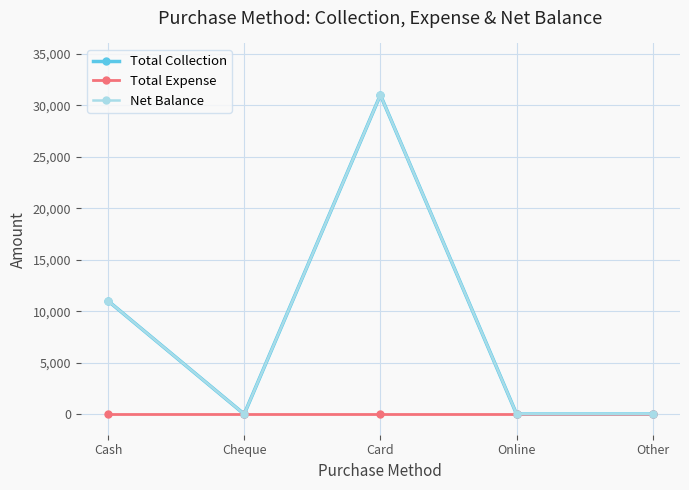

Does the chart have visible grid lines?

Yes